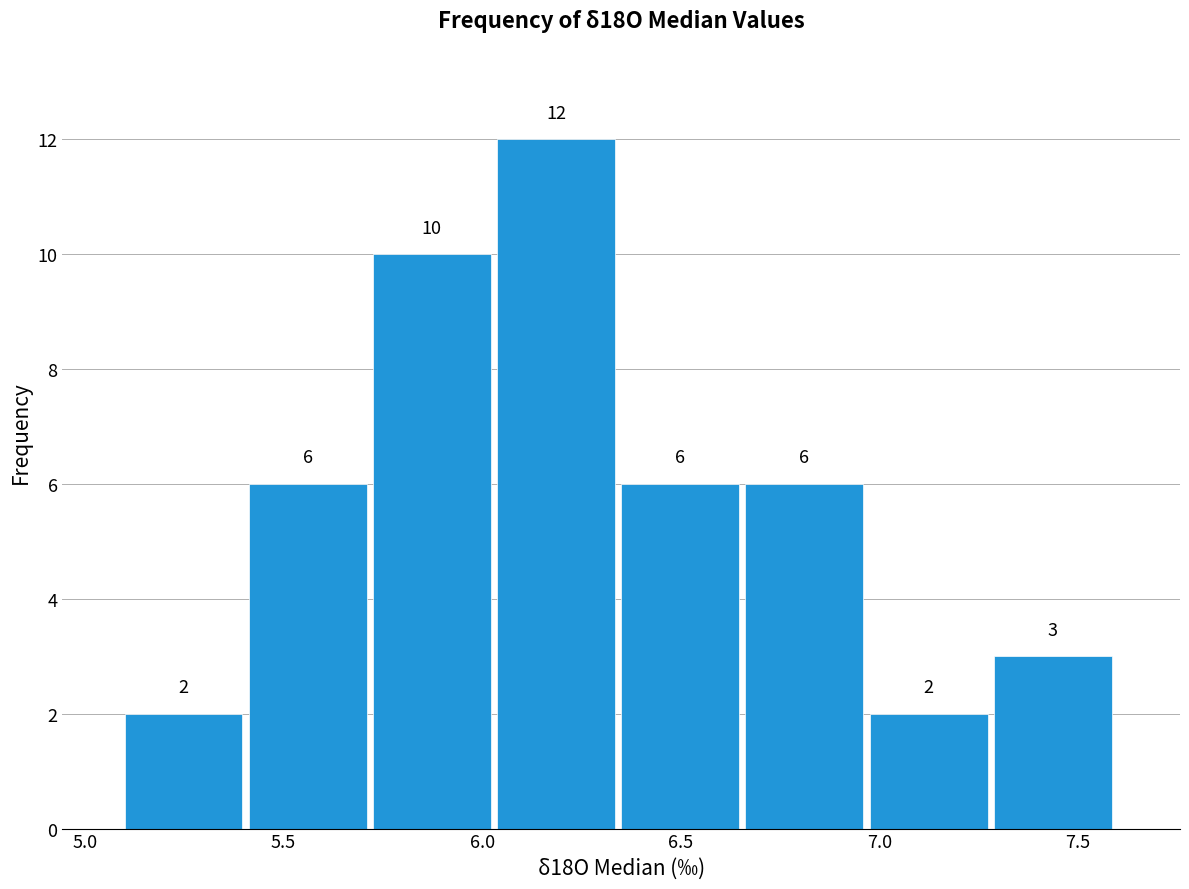

Over which range of the x-axis is the bar tallest?

6.05 to 6.35